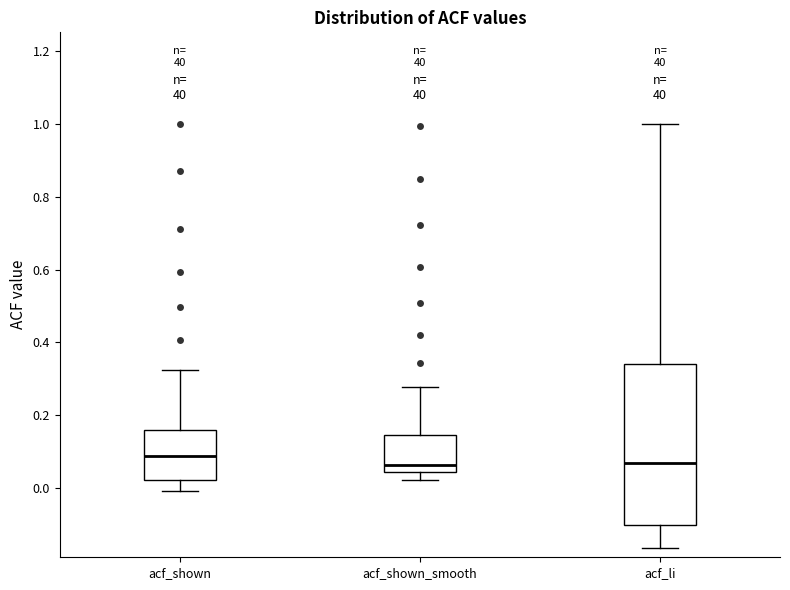

Reading left to right, transcribe this box plot: for each box, give where its median line is, the range the box spans, and where its two whiskers end, as read against the y-axis. The values are not printed on the chart, so give them approximately, as read against the axis.

acf_shown: median 0.08, box 0.02 to 0.16, whiskers 0.00 to 0.32
acf_shown_smooth: median 0.06, box 0.04 to 0.14, whiskers 0.02 to 0.28
acf_li: median 0.08, box -0.10 to 0.34, whiskers -0.16 to 1.00